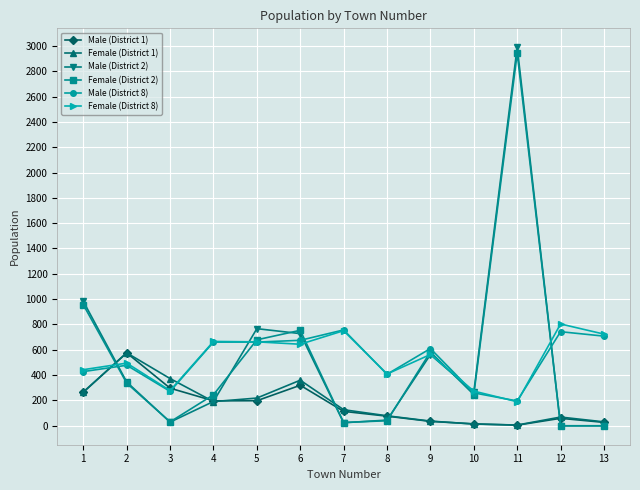

What is the sum of the Male (District 8) values at 4 and 8?

1068